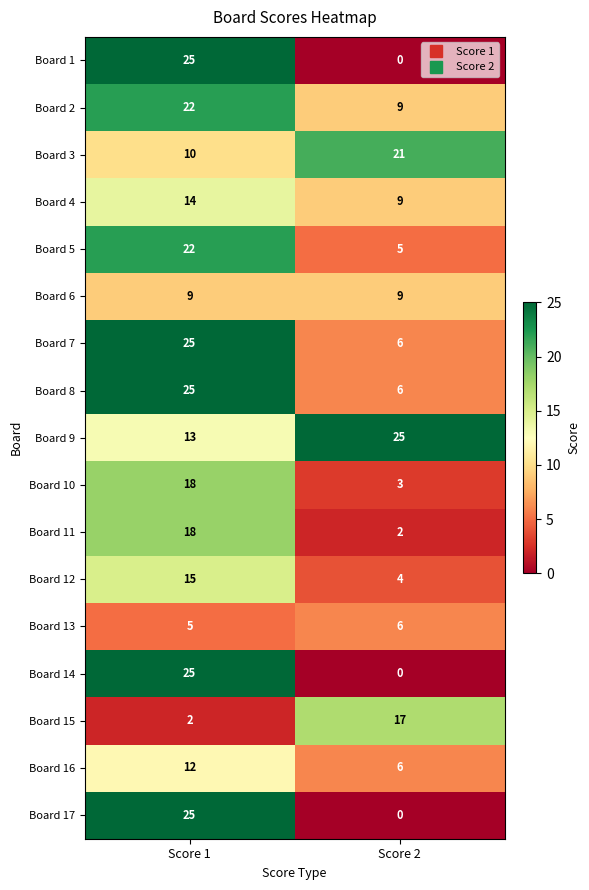

What is the difference between the highest and lowest values at Score 1?

23